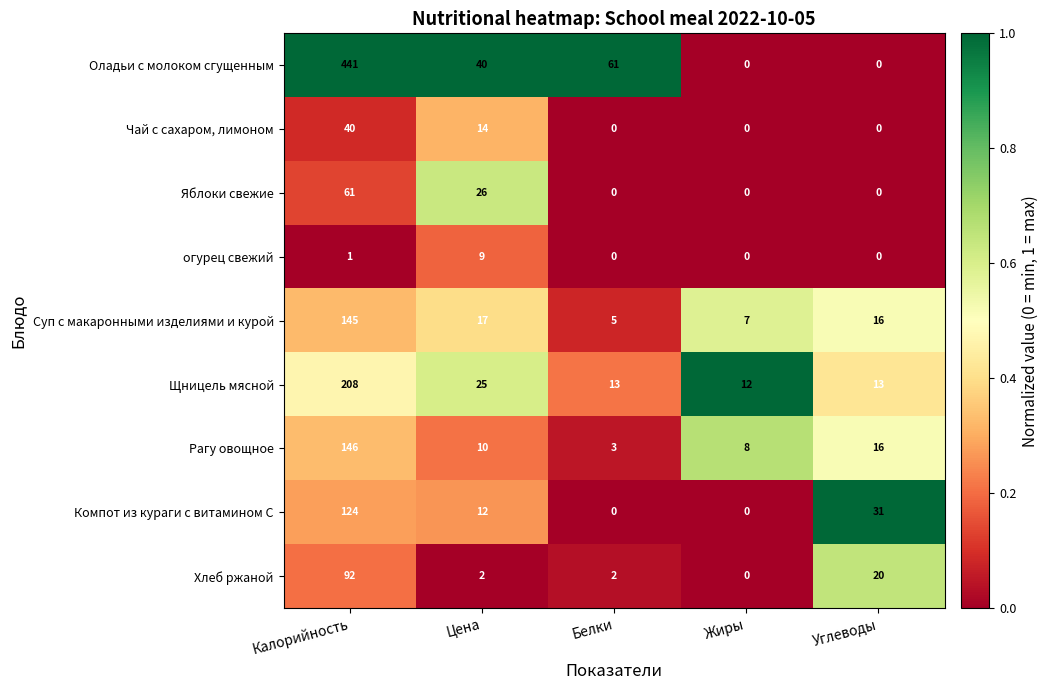

The Чай с сахаром, лимоном series shows 0 at Жиры. True or false?

True